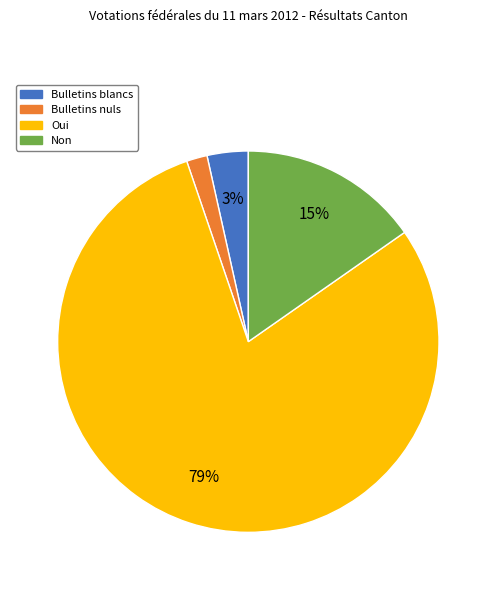

Is Bulletins nuls the majority of the pie?

No